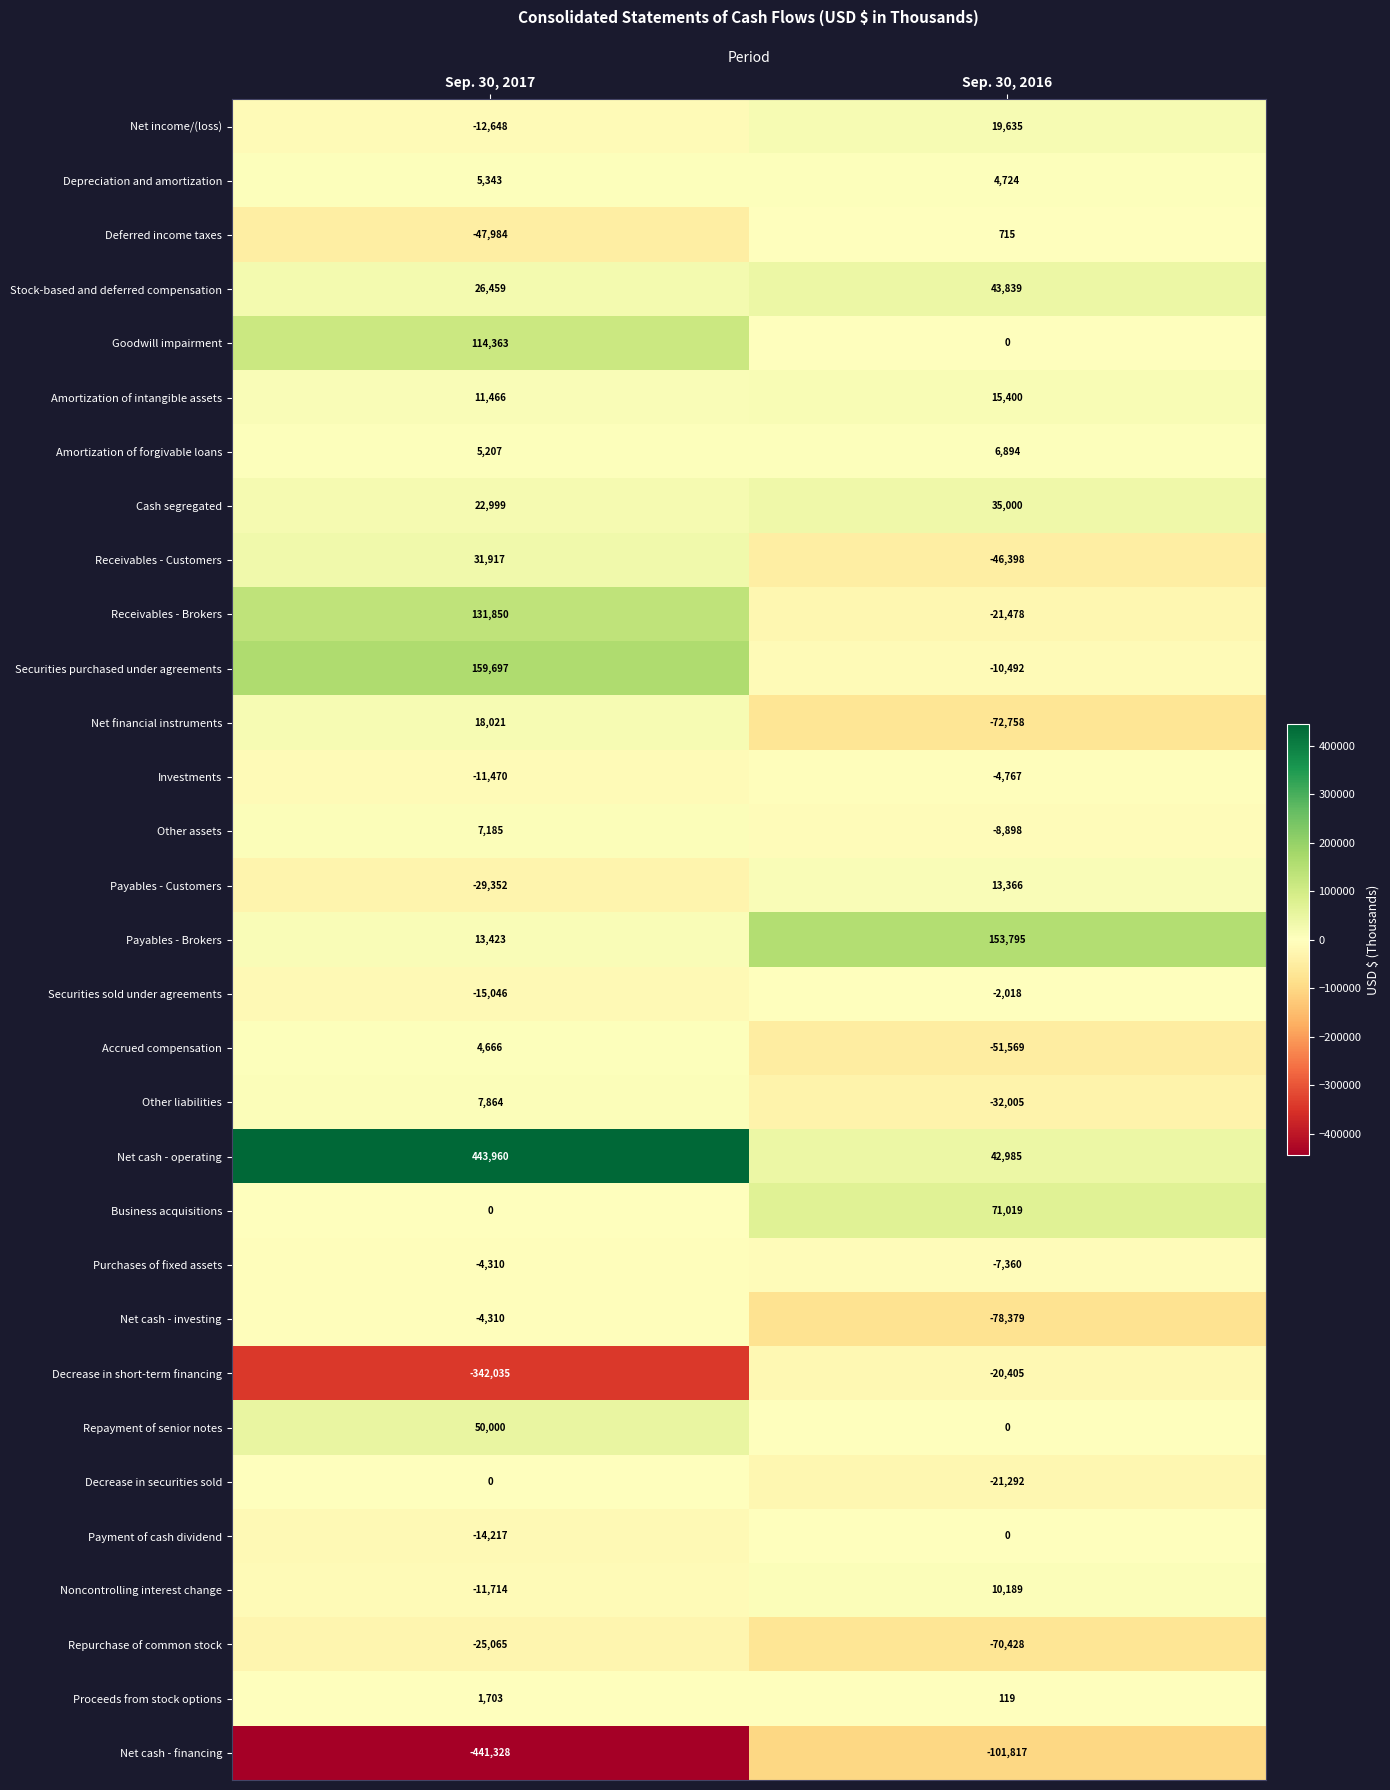

Count the number of categories in the chart.

2